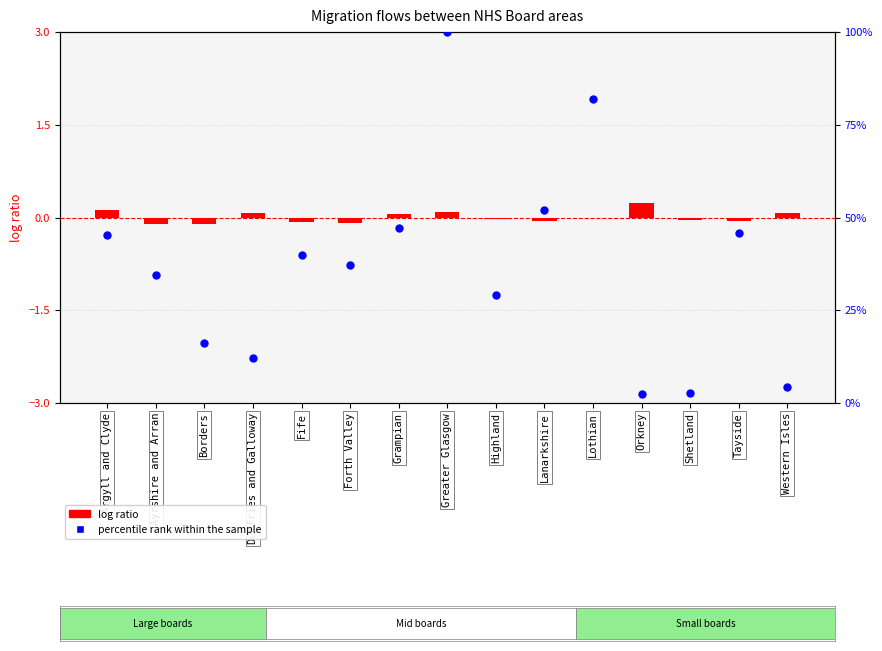

At which category is the sum across all series the highest?

Greater Glasgow